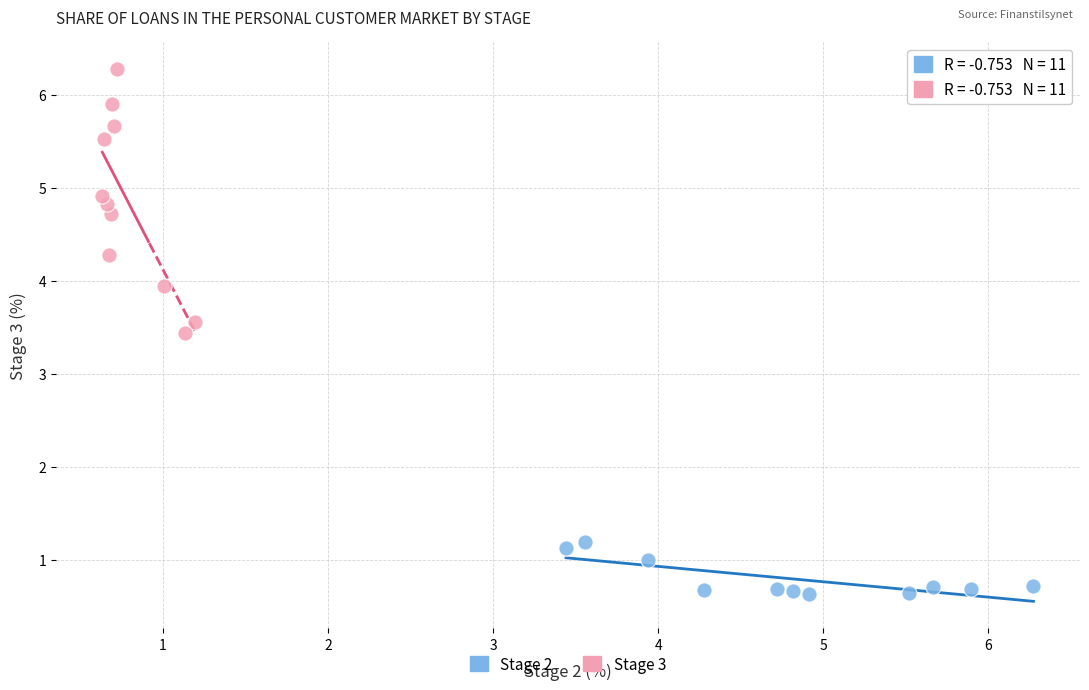

Which series has the widest spread of Y values?

Stage 3